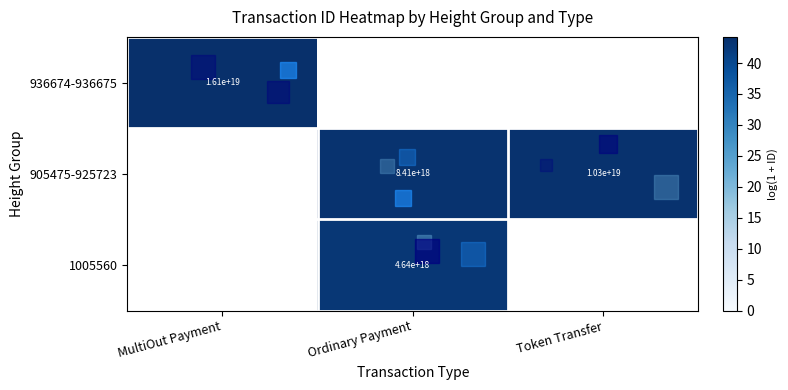

Count the number of categories in the chart.

3